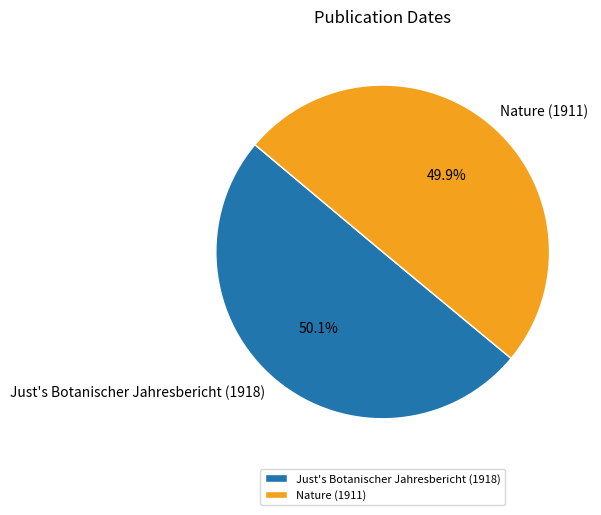

What portion of the pie excludes Just's Botanischer Jahresbericht (1918)?

49.9%